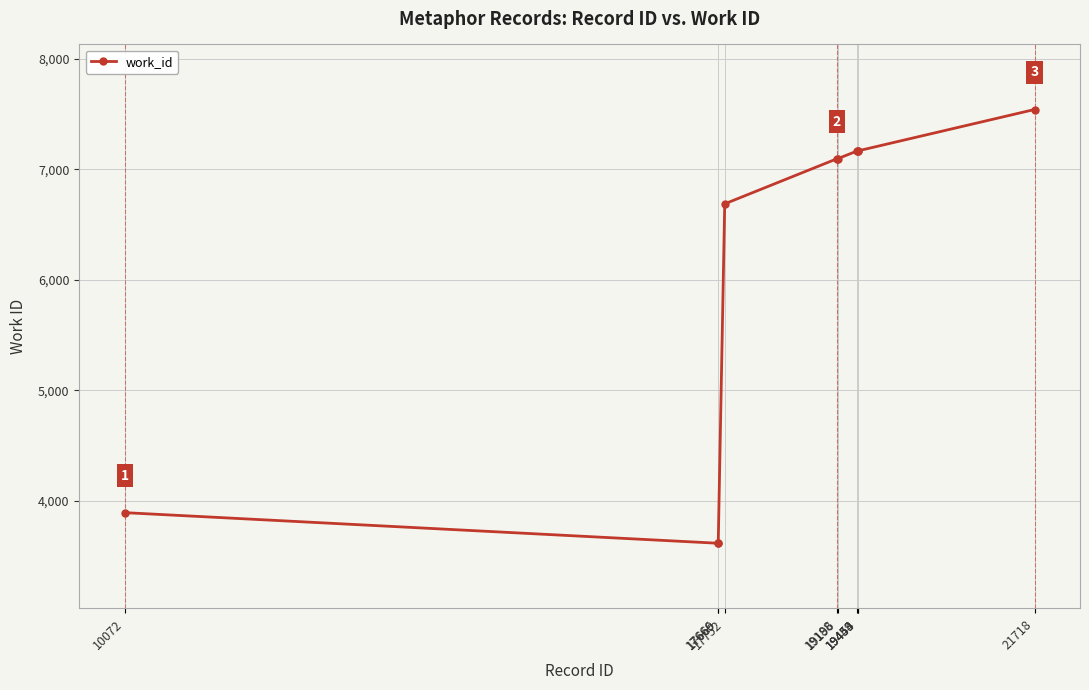

What is the value of the 10th point from the left?

7543